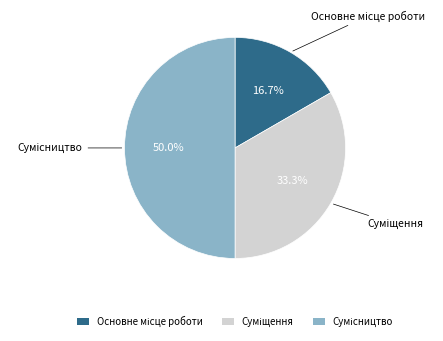

Is it true that Основне місце роботи is 17% of the pie?

True